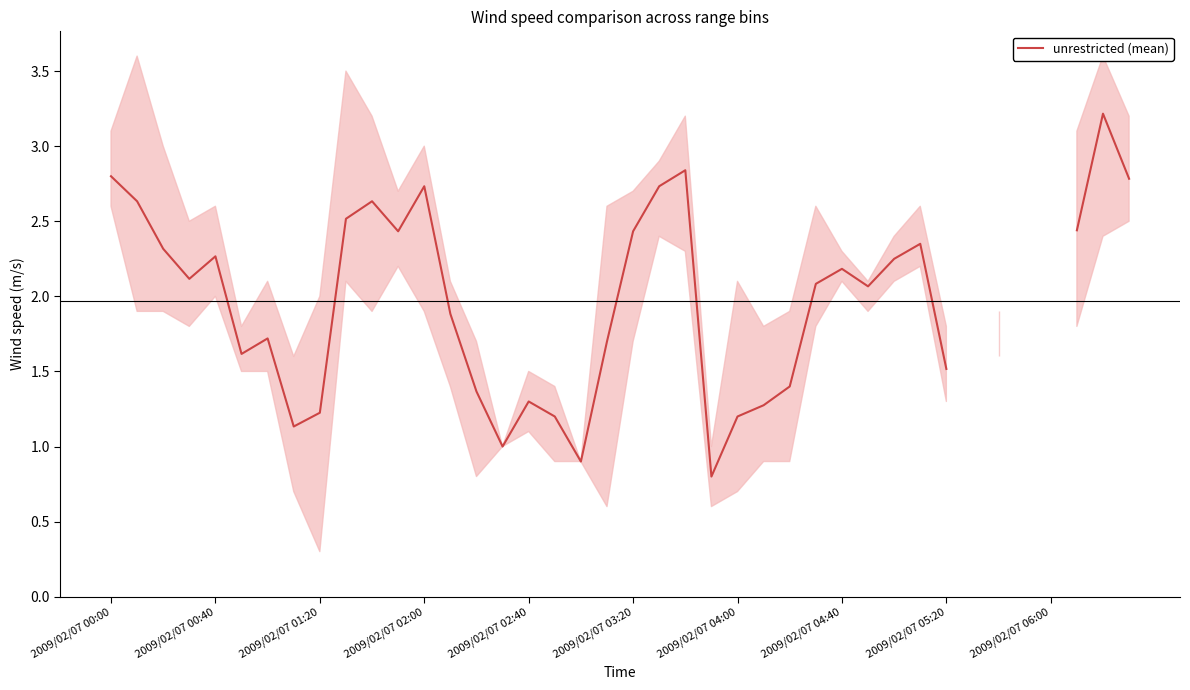

How many series are shown in this chart?

1